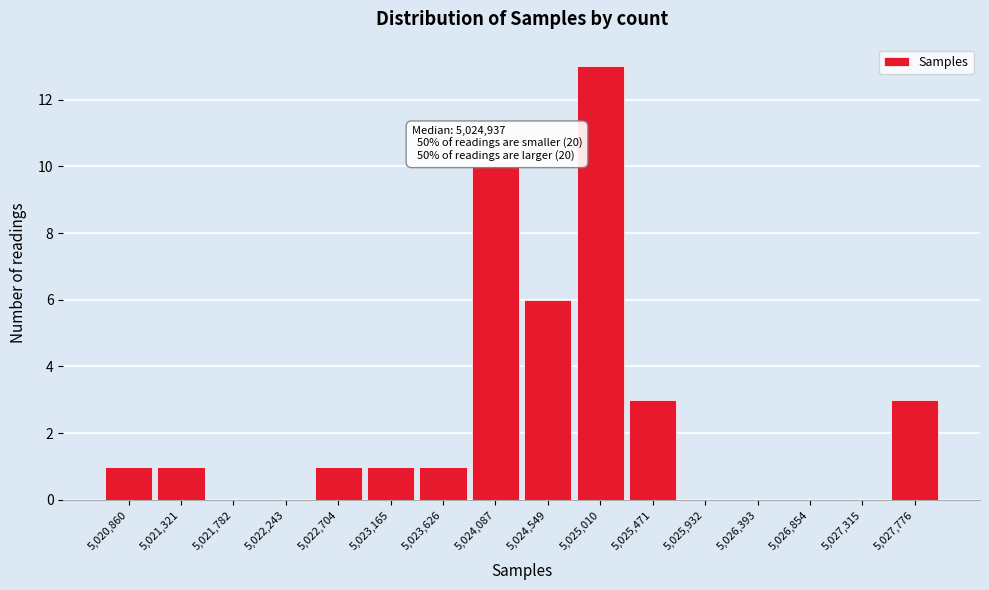

Reading left to right, list all the values displayed in this chart.

5,020,860=1	5,021,321=1	5,021,782=0	5,022,243=0	5,022,704=1	5,023,165=1	5,023,626=1	5,024,087=10	5,024,549=6	5,025,010=13	5,025,471=3	5,025,932=0	5,026,393=0	5,026,854=0	5,027,315=0	5,027,776=3